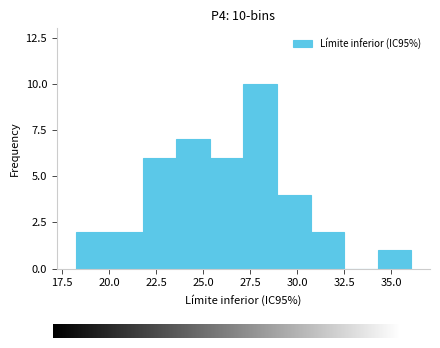

Around what value on the x-axis is the tallest bar? Give the approximate position of its centre, as read against the axis.

28.0